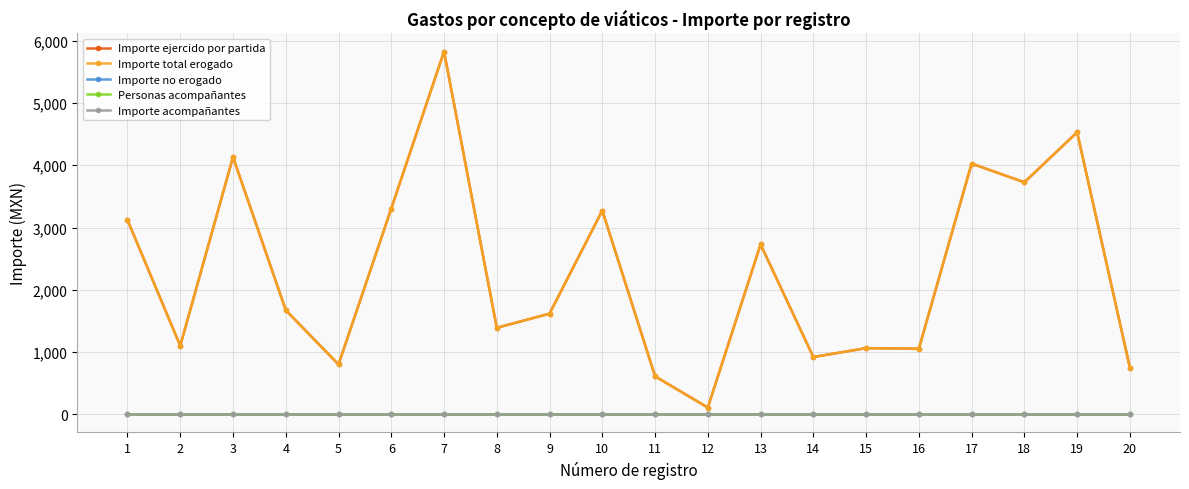

Between 13 and 14, which is larger?

13